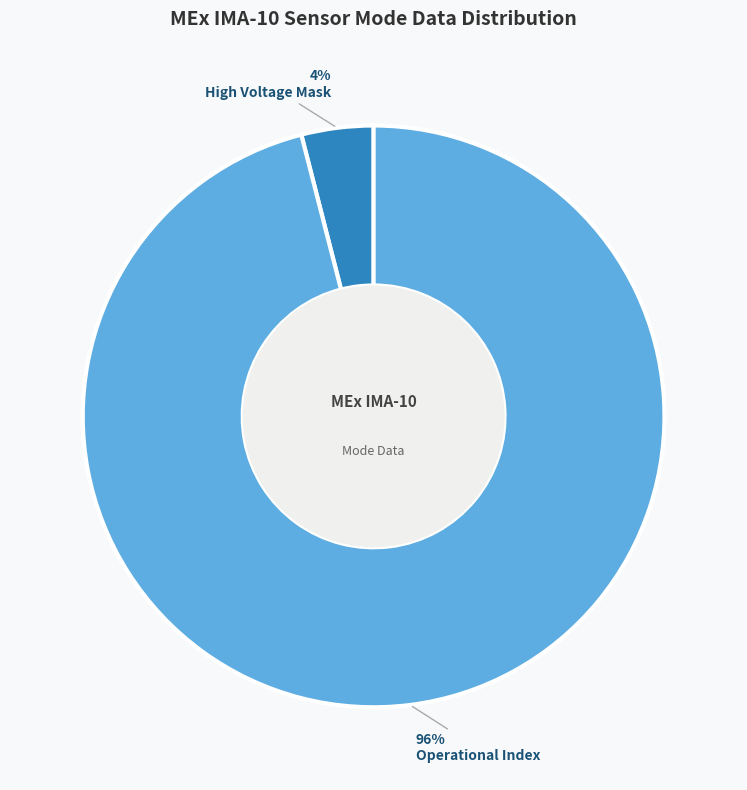

To the nearest percent, what is the difference between the largest and smallest slice percentages?

92%